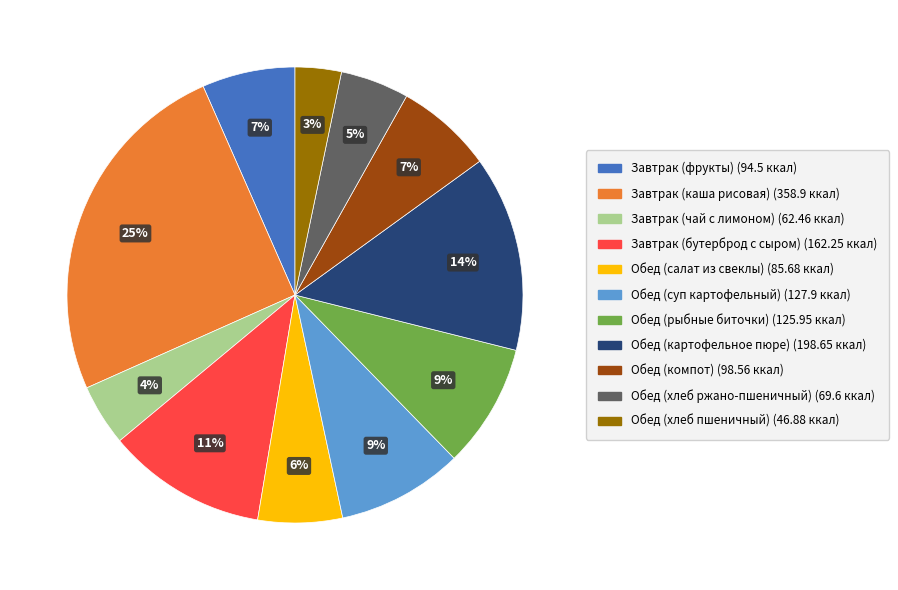

How many segments does this pie chart have?

11